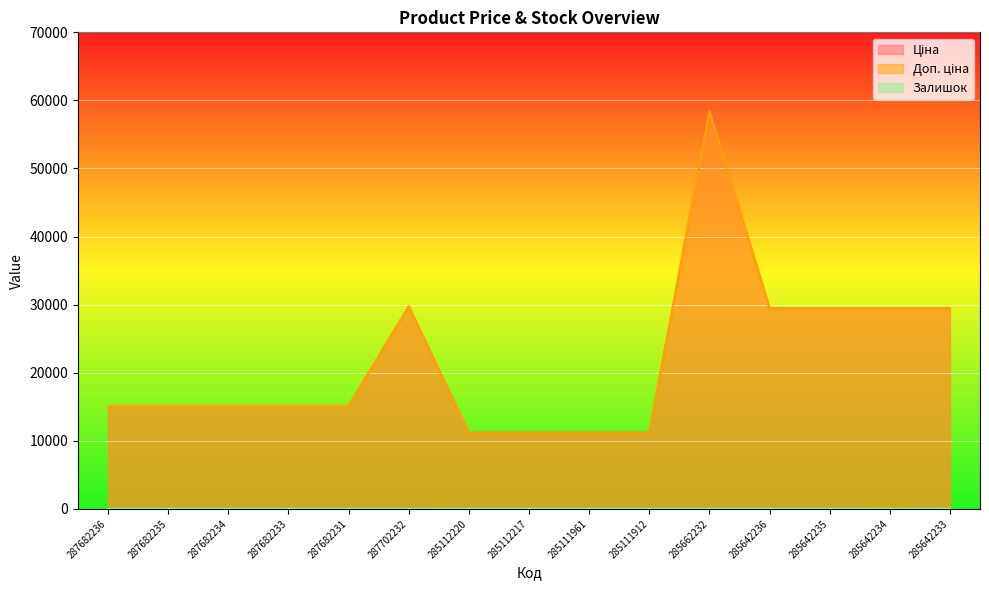

What are all the series names shown in the legend?

Ціна, Доп. ціна, Залишок